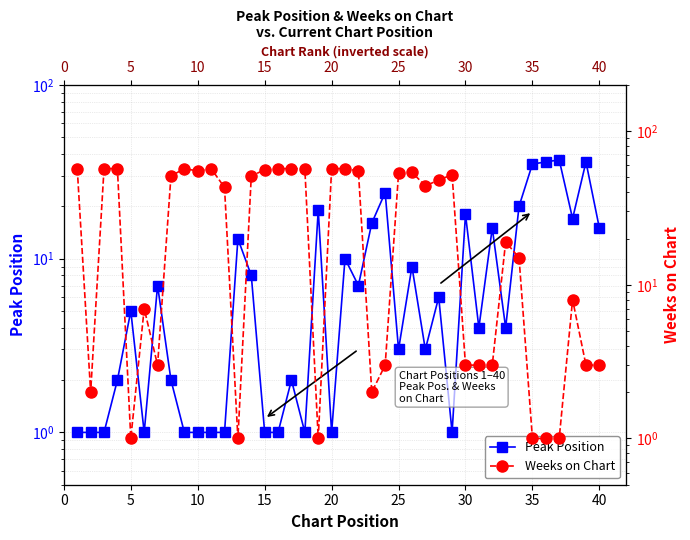

What is the sum of all Weeks on Chart values?

1212